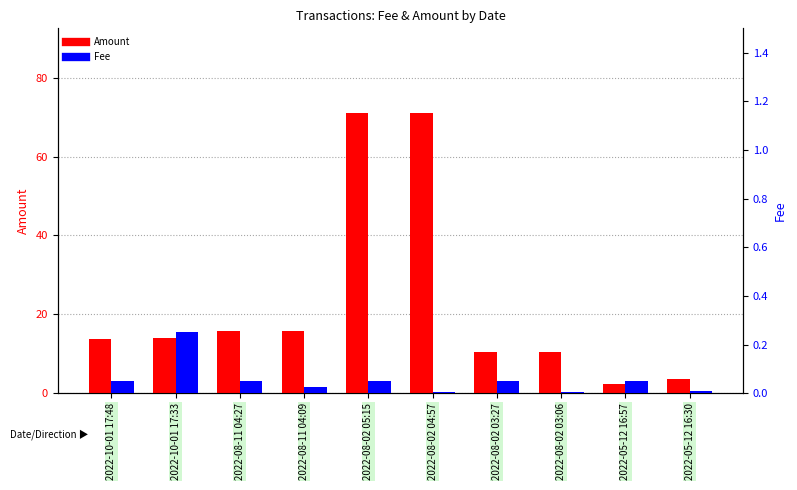

Reading right to left, extract all data points from this chart.

Amount: 3.5	2.4	10.4	10.4	71.2	71.1	15.7	15.7	13.9	13.9
Fee: 0.0	0.1	0.0	0.1	0.0	0.1	0.0	0.1	0.2	0.1